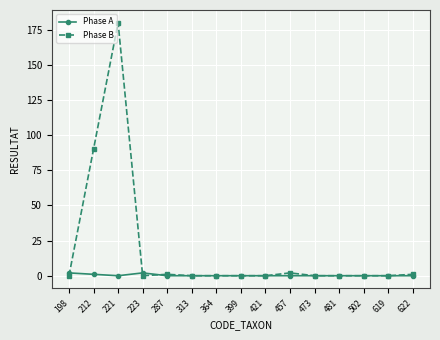

Which category has the highest value in the Phase B series?

221